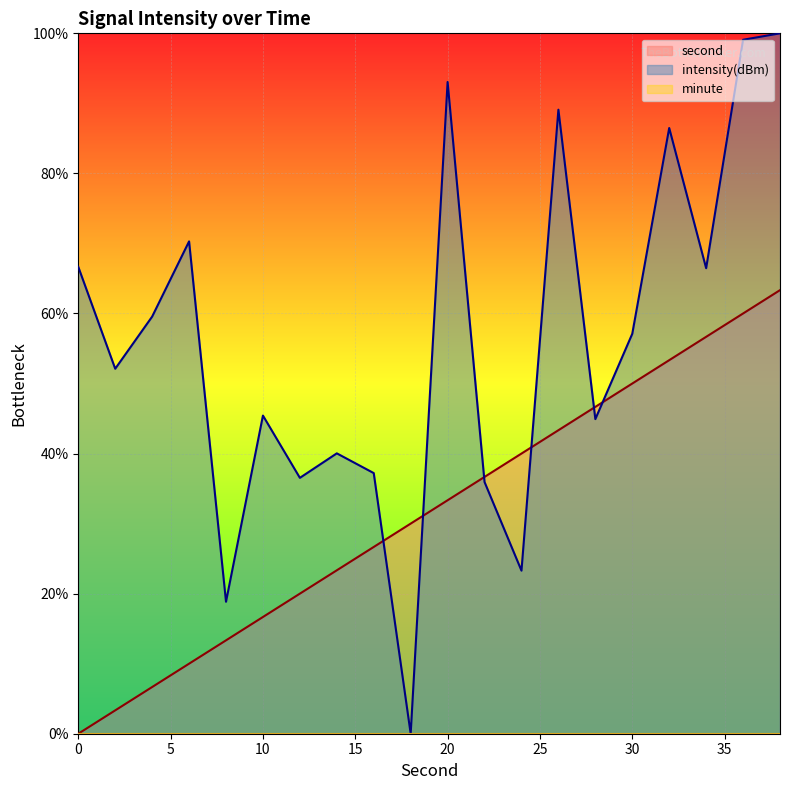

Which series ends up on top after the final intersection of intensity and second?

intensity